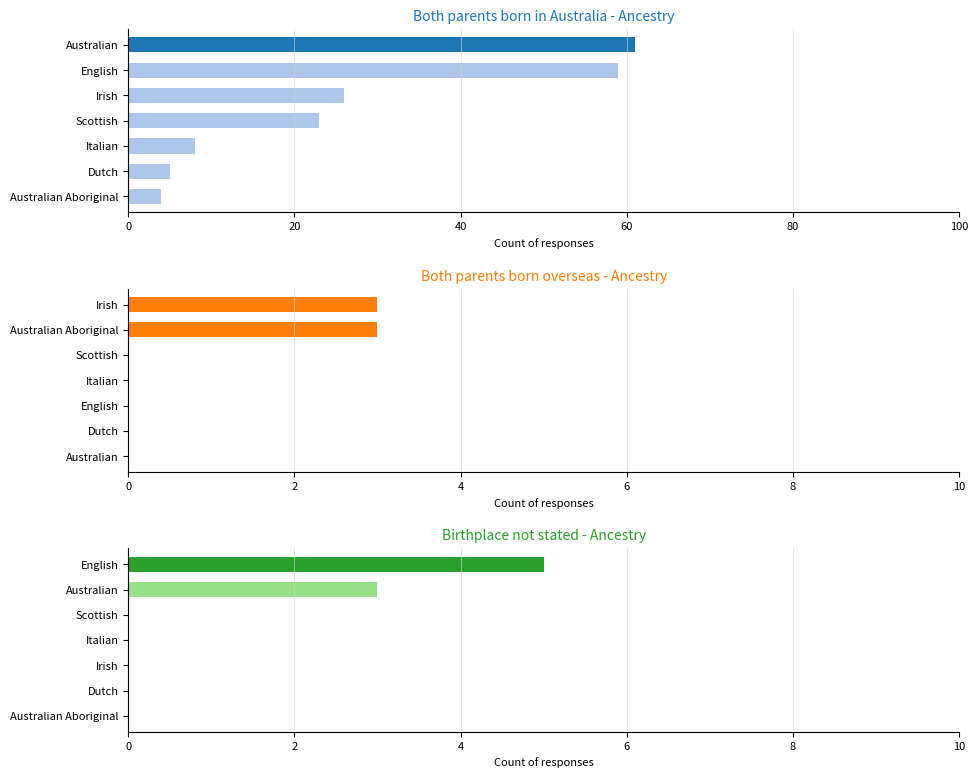

At which category is the sum across all series the highest?

Australian